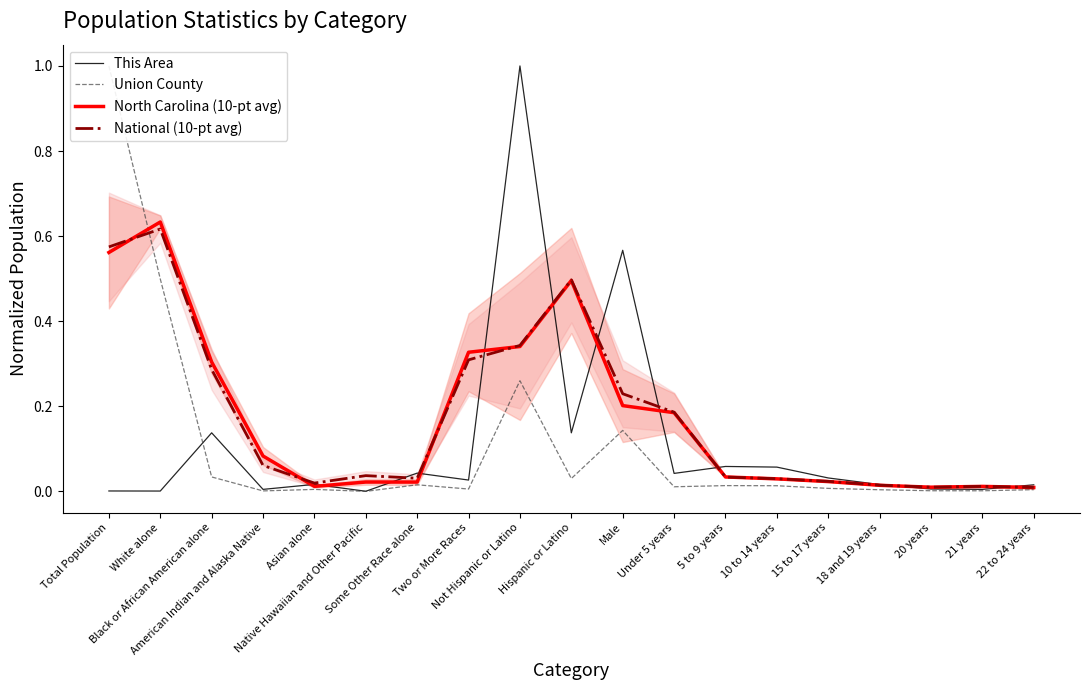

Rank the series by their maximum value, from lowest to highest.

National (10-pt avg), North Carolina (10-pt avg), This Area, Union County